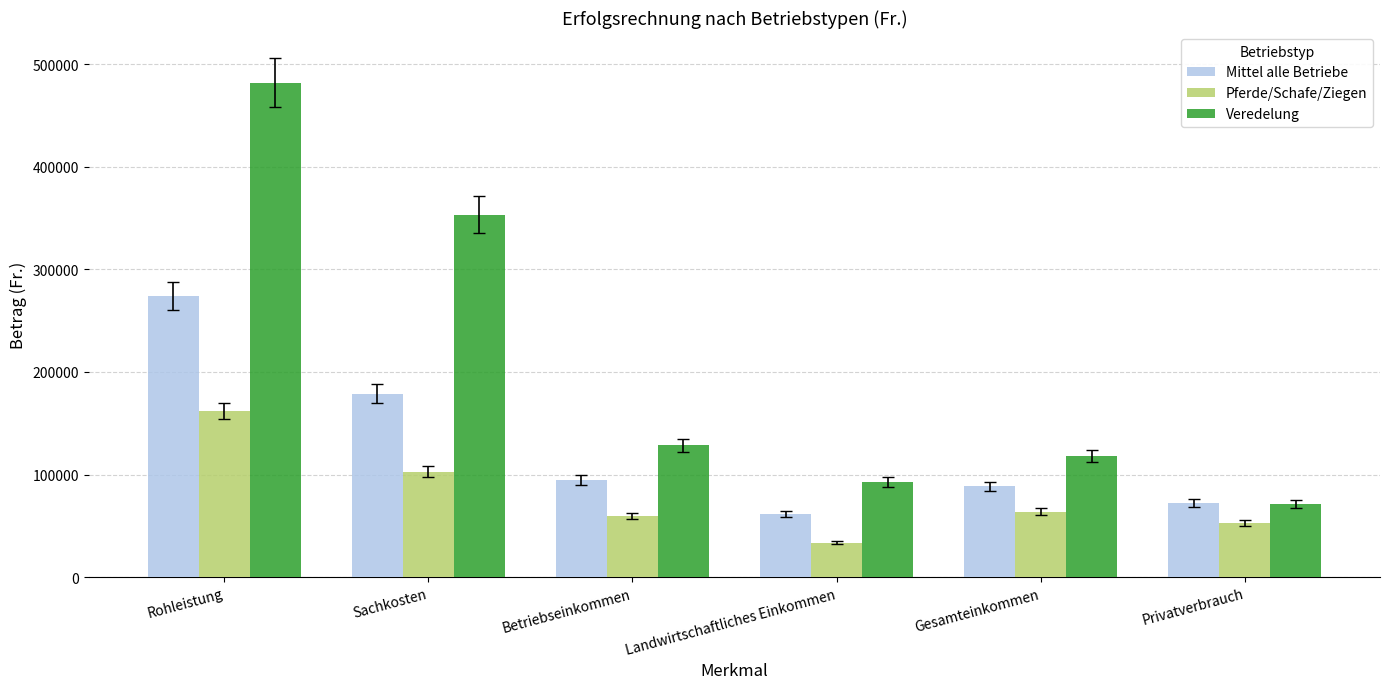

At Betriebseinkommen, list the series in order from largest to smallest.

Veredelung, Mittel alle Betriebe, Pferde/Schafe/Ziegen